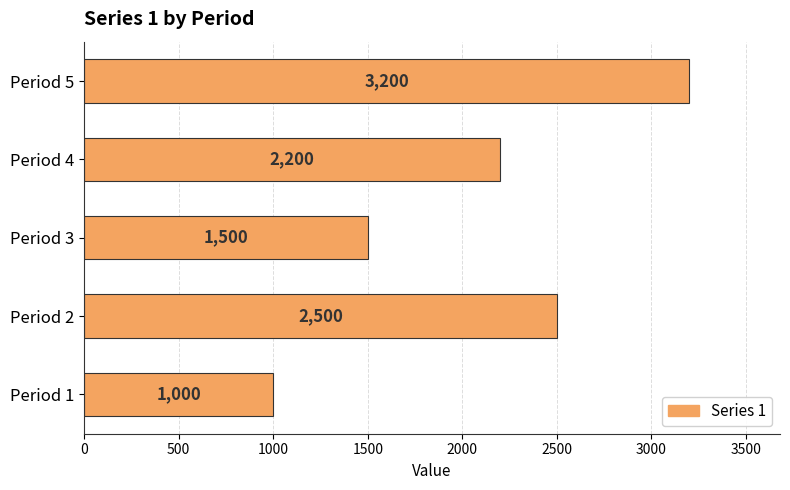

Between Period 2 and Period 3, which is larger?

Period 2